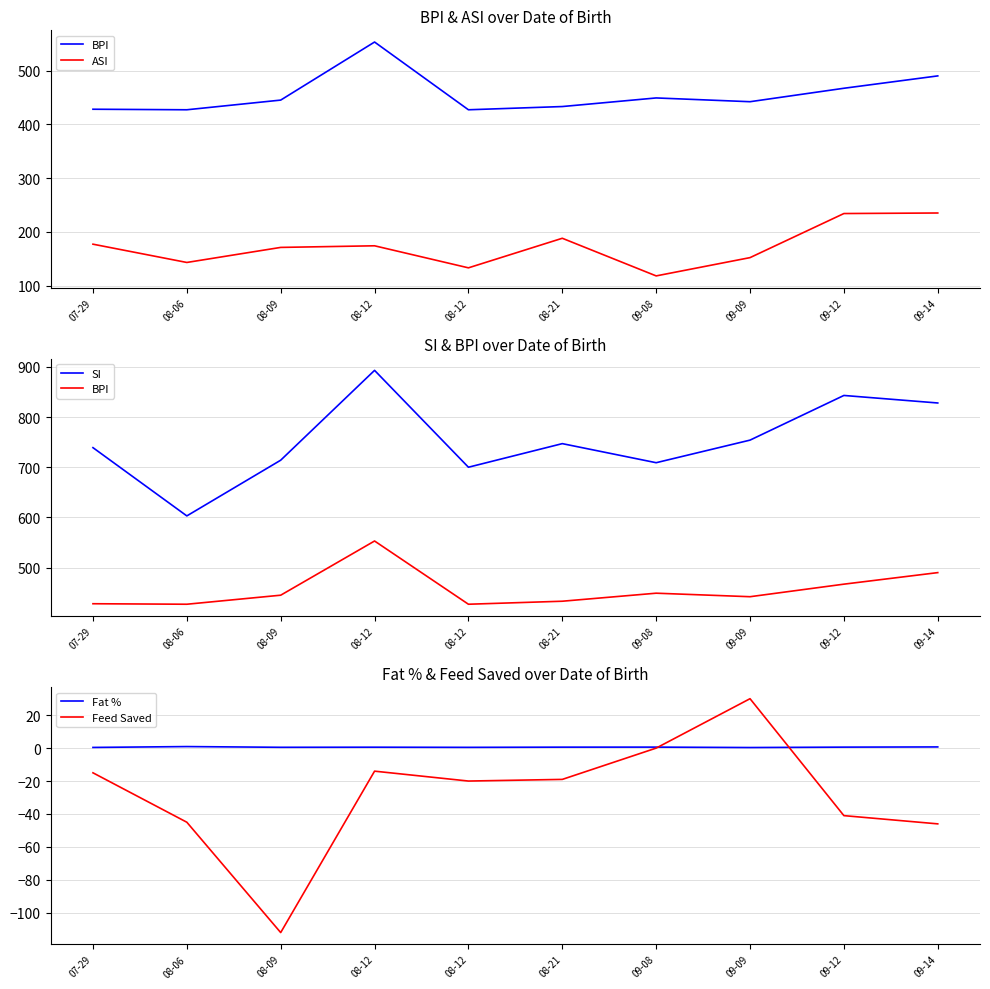

What is the sum of the BPI values at 09-08 and 09-14?

939.0